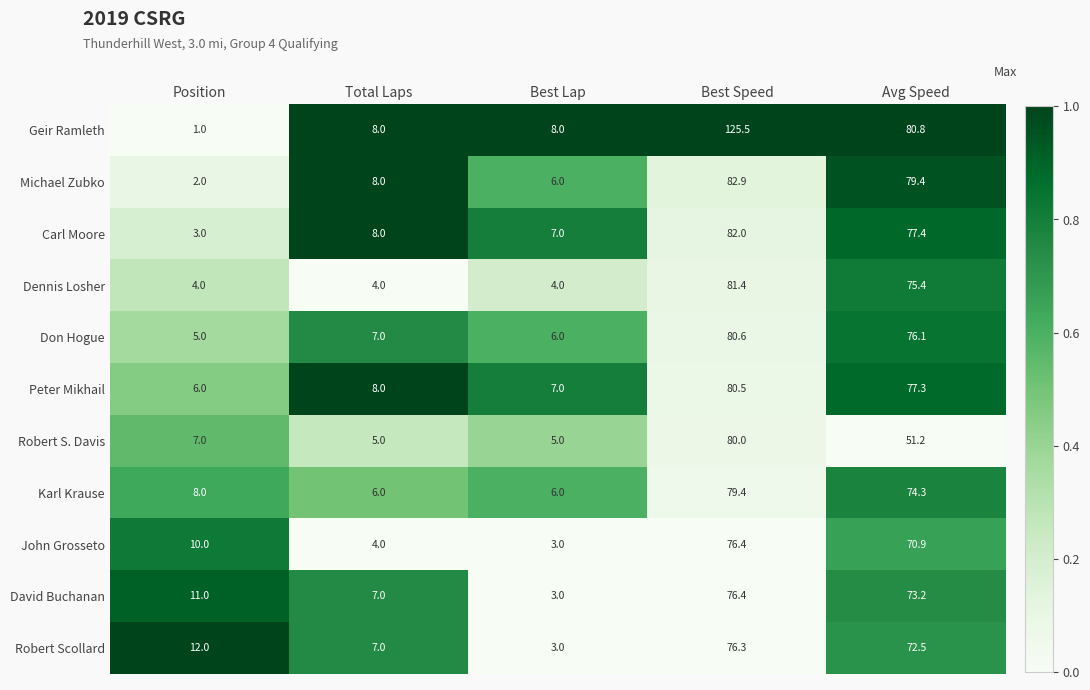

Where is Don Hogue nearest to the value 42?

Avg Speed